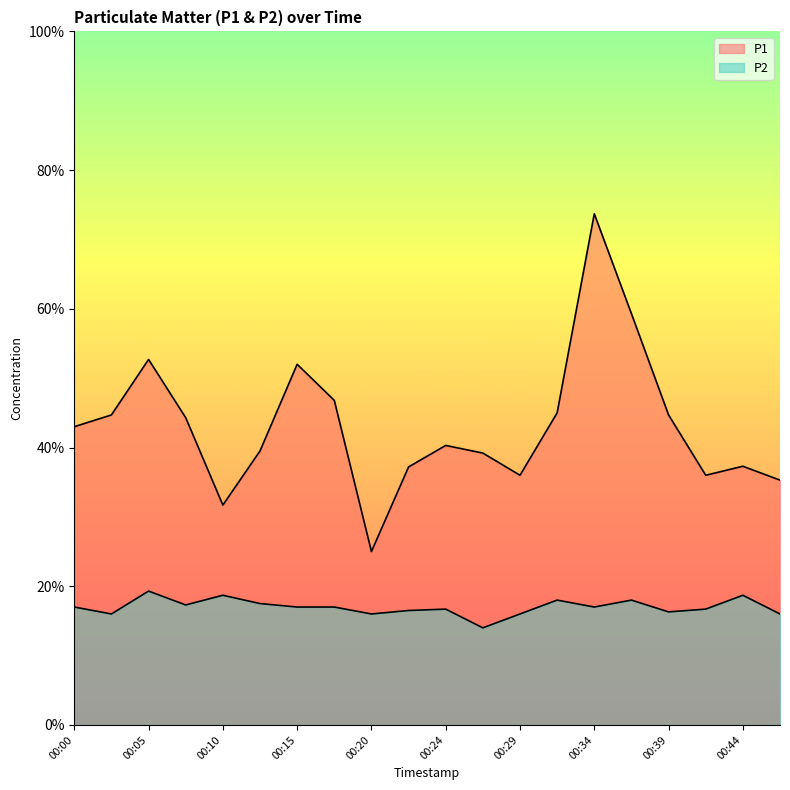

How many values in the P1 series exceed 4?

11